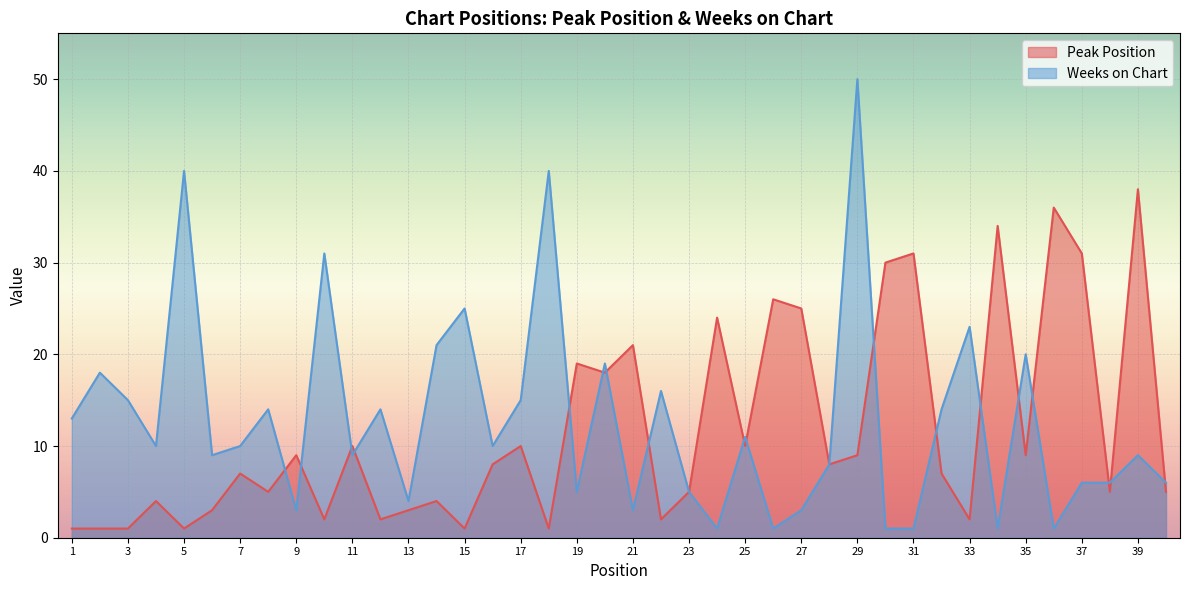

How many lines are shown in the chart?

2